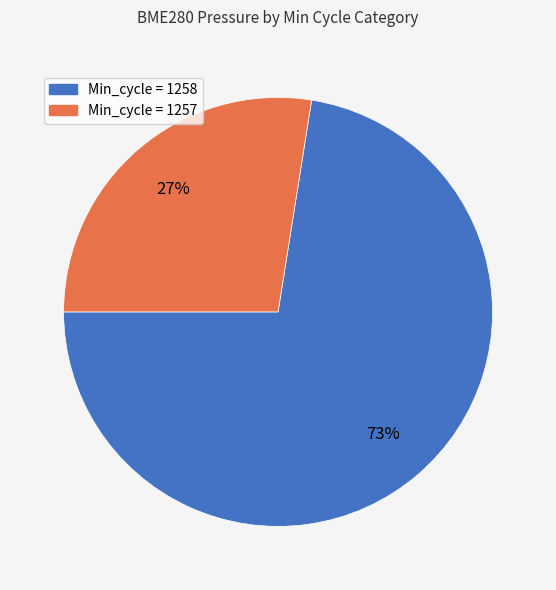

Does any single category account for the majority?

Yes